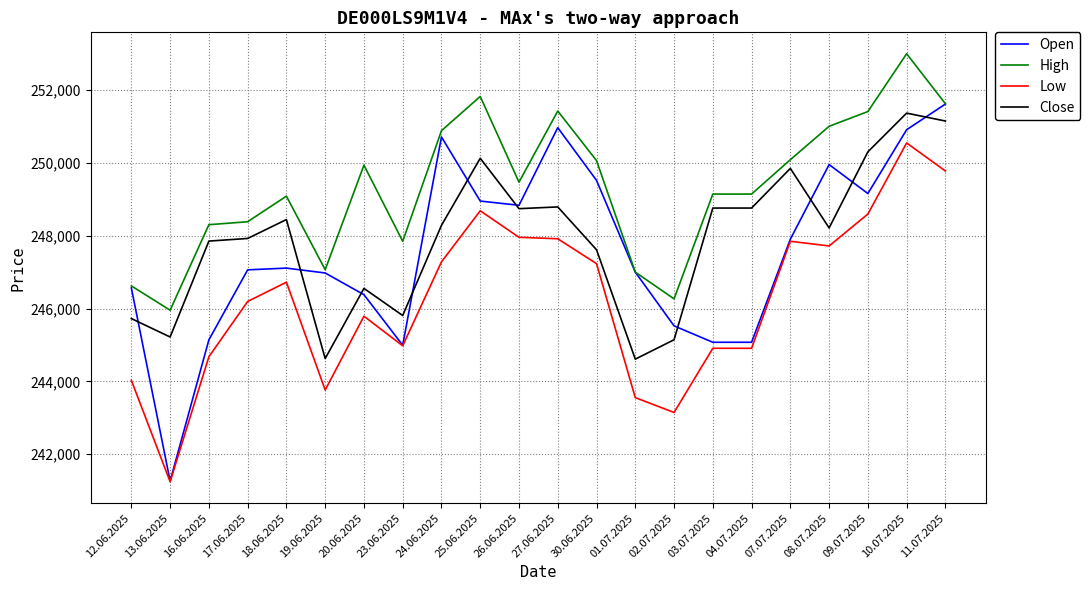

What is the difference between the highest and lowest values at 16.06.2025?

3626